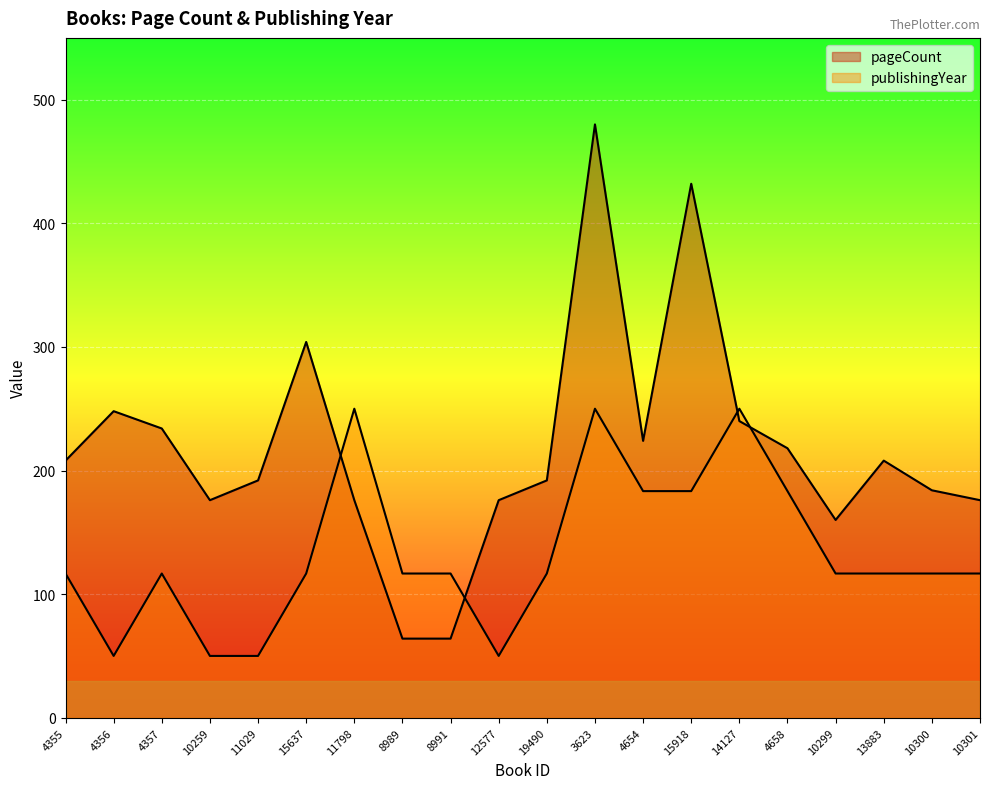

True or false: publishingYear and pageCount cross at least once.

True